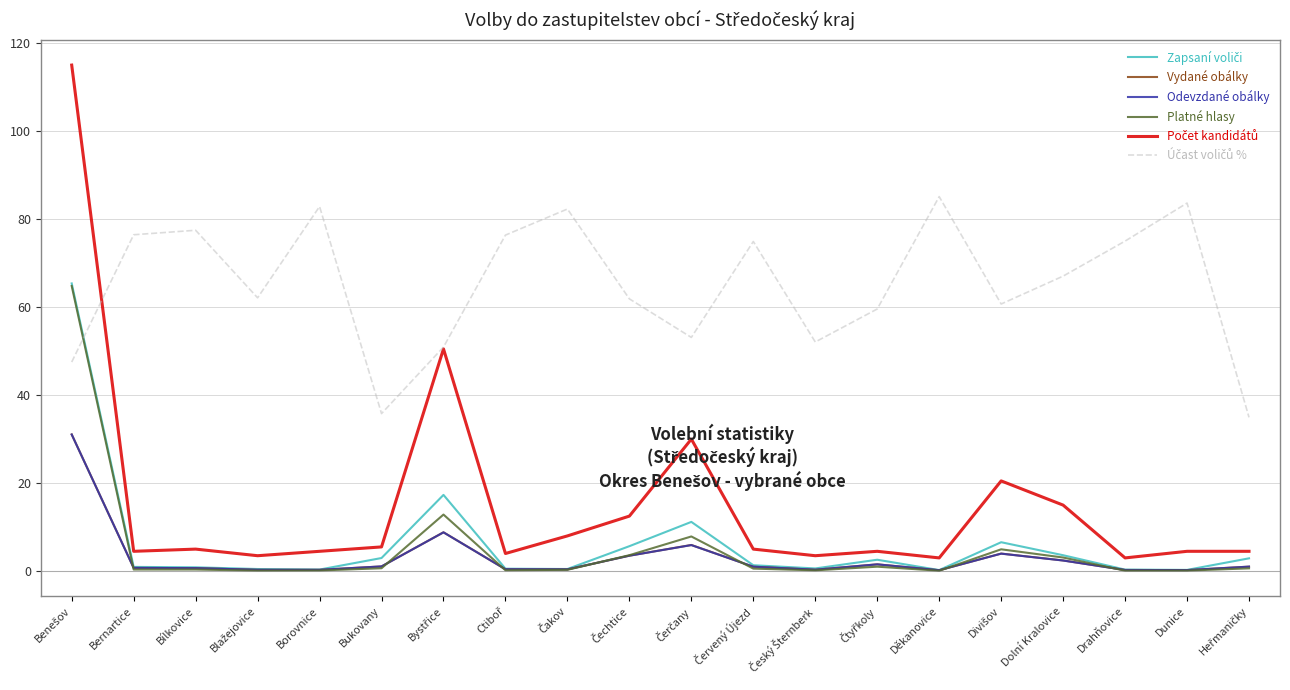

Reading right to left, list all the values displayed in this chart.

Zapsaní voliči: Heřmaničky=2.9	Dunice=0.3	Drahňovice=0.3	Dolní Kralovice=3.6	Divišov=6.6	Děkanovice=0.2	Čtyřkoly=2.6	Český Šternberk=0.6	Červený Újezd=1.3	Čerčany=11.2	Čechtice=5.7	Čakov=0.5	Ctiboř=0.6	Bystřice=17.3	Bukovany=3.0	Borovnice=0.4	Blažejovice=0.5	Bílkovice=0.9	Bernartice=1.0	Benešov=65.4
Vydané obálky: Heřmaničky=1.0	Dunice=0.2	Drahňovice=0.3	Dolní Kralovice=2.4	Divišov=4.0	Děkanovice=0.2	Čtyřkoly=1.5	Český Šternberk=0.3	Červený Újezd=1.0	Čerčany=5.9	Čechtice=3.5	Čakov=0.4	Ctiboř=0.4	Bystřice=8.8	Bukovany=1.1	Borovnice=0.3	Blažejovice=0.3	Bílkovice=0.7	Bernartice=0.7	Benešov=31.1
Odevzdané obálky: Heřmaničky=1.0	Dunice=0.2	Drahňovice=0.3	Dolní Kralovice=2.4	Divišov=4.0	Děkanovice=0.2	Čtyřkoly=1.5	Český Šternberk=0.3	Červený Újezd=1.0	Čerčany=5.9	Čechtice=3.5	Čakov=0.4	Ctiboř=0.4	Bystřice=8.8	Bukovany=1.1	Borovnice=0.3	Blažejovice=0.3	Bílkovice=0.7	Bernartice=0.7	Benešov=31.0
Platné hlasy: Heřmaničky=0.6	Dunice=0.1	Drahňovice=0.1	Dolní Kralovice=3.1	Divišov=5.0	Děkanovice=0.1	Čtyřkoly=1.0	Český Šternberk=0.2	Červený Újezd=0.6	Čerčany=7.9	Čechtice=3.6	Čakov=0.3	Ctiboř=0.2	Bystřice=12.8	Bukovany=0.7	Borovnice=0.1	Blažejovice=0.1	Bílkovice=0.4	Bernartice=0.4	Benešov=64.8
Počet kandidátů: Heřmaničky=4.5	Dunice=4.5	Drahňovice=3.0	Dolní Kralovice=15.0	Divišov=20.5	Děkanovice=3.0	Čtyřkoly=4.5	Český Šternberk=3.5	Červený Újezd=5.0	Čerčany=30.0	Čechtice=12.5	Čakov=8.0	Ctiboř=4.0	Bystřice=50.5	Bukovany=5.5	Borovnice=4.5	Blažejovice=3.5	Bílkovice=5.0	Bernartice=4.5	Benešov=115.0
Účast voličů %: Heřmaničky=34.9	Dunice=83.6	Drahňovice=75.0	Dolní Kralovice=67.0	Divišov=60.7	Děkanovice=85.1	Čtyřkoly=59.6	Český Šternberk=52.1	Červený Újezd=74.9	Čerčany=53.1	Čechtice=61.9	Čakov=82.3	Ctiboř=76.4	Bystřice=50.9	Bukovany=35.8	Borovnice=82.9	Blažejovice=62.1	Bílkovice=77.5	Bernartice=76.4	Benešov=47.5